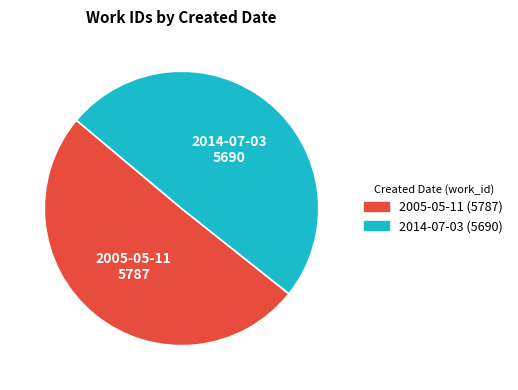

Between 2014-07-03 and 2005-05-11, which is larger?

2005-05-11